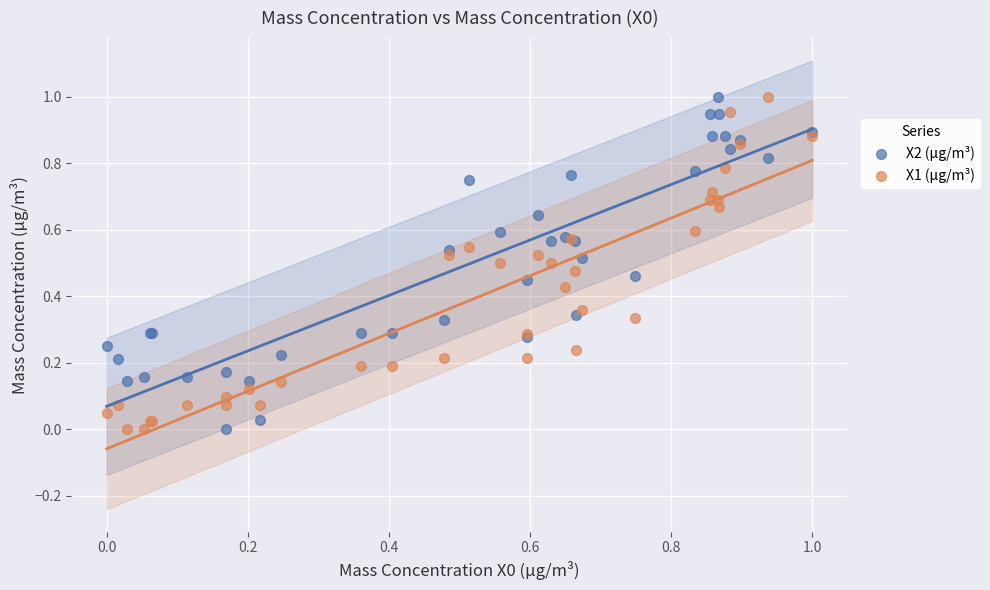

What are all the series names shown in the legend?

X2 (μg/m³), X1 (μg/m³)